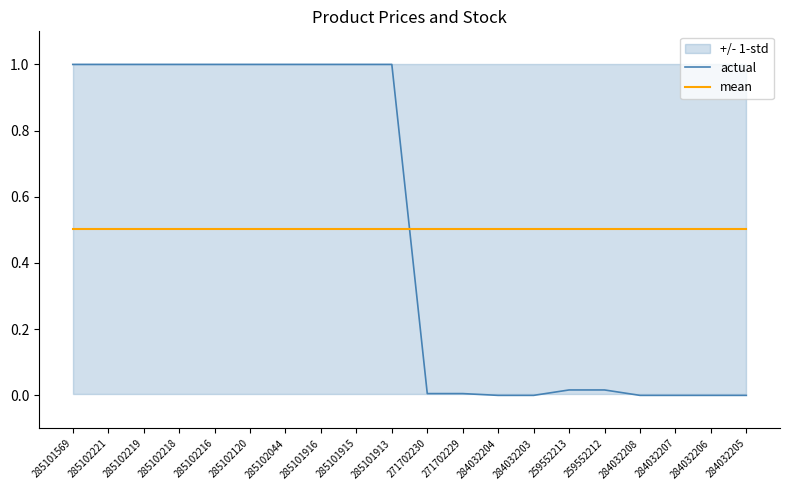

Rank the categories by mean value from highest to lowest.

285101569, 285102221, 285102219, 285102218, 285102216, 285102120, 285102044, 285101916, 285101915, 285101913, 271702230, 271702229, 284032204, 284032203, 259552213, 259552212, 284032208, 284032207, 284032206, 284032205